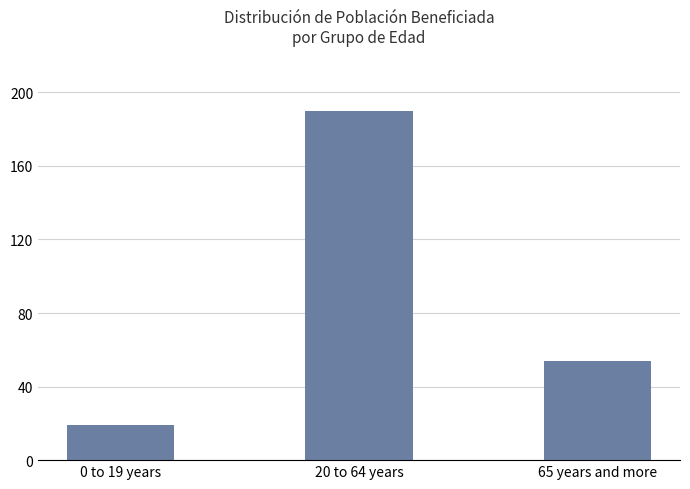

Reading right to left, transcribe all the data shown in this chart.

65 years and more=54	20 to 64 years=190	0 to 19 years=19